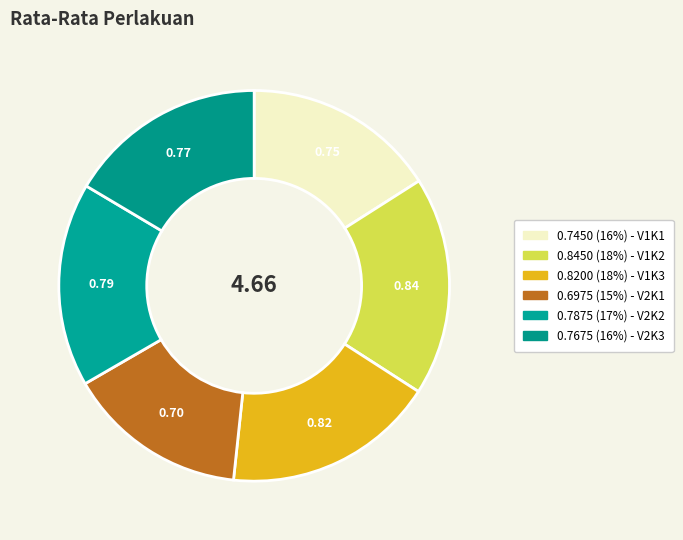

Which slice is the largest?

V1K2